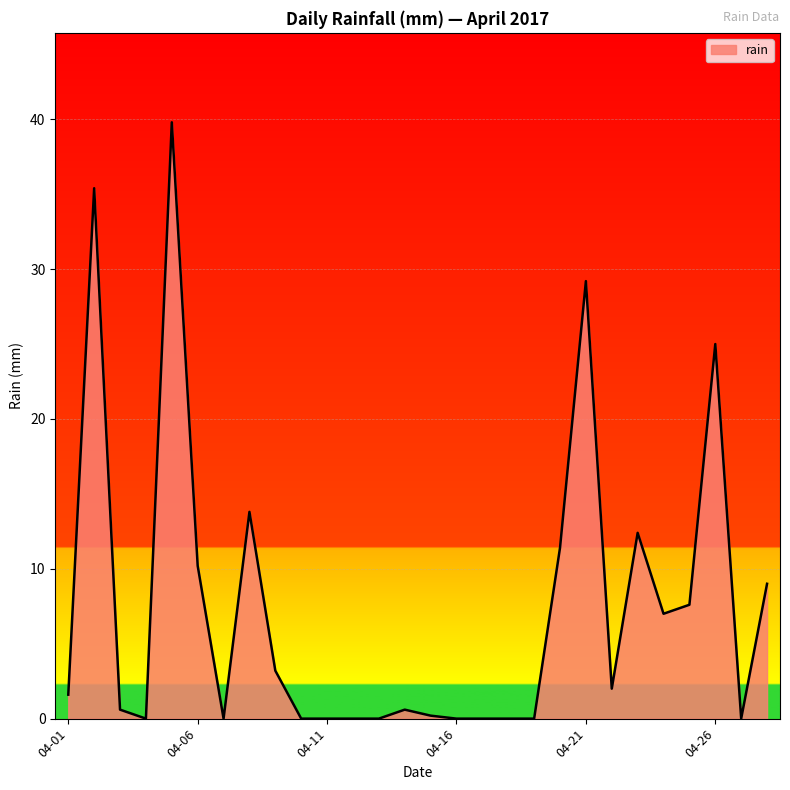

What is the difference between the maximum and minimum values?

39.8